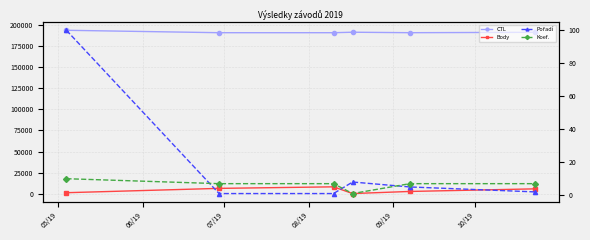

In CTL, how many points are higher than both neighbors (excluding endpoints)?

1